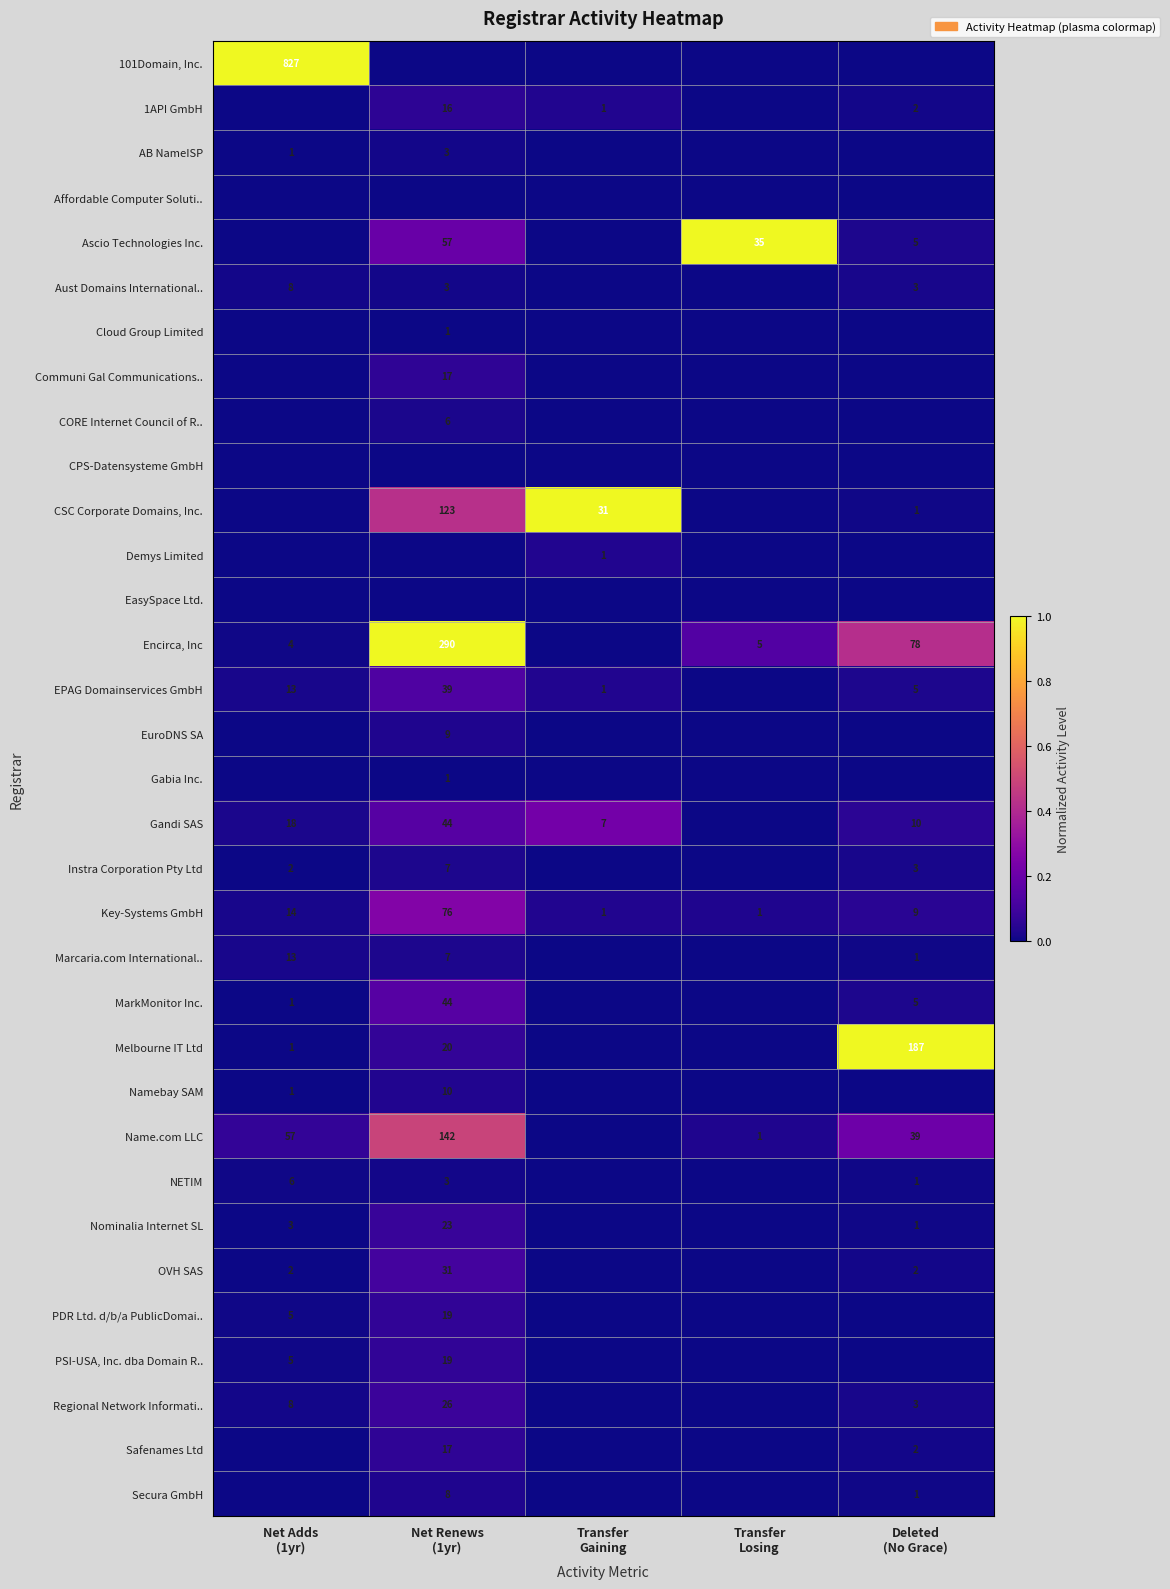

At which category is the sum across all series the highest?

Net Renews
(1yr)